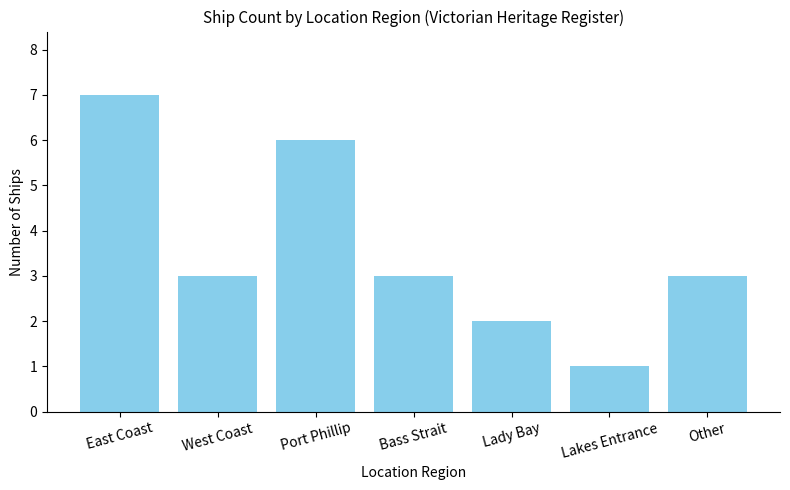

Are the bars horizontal?

No